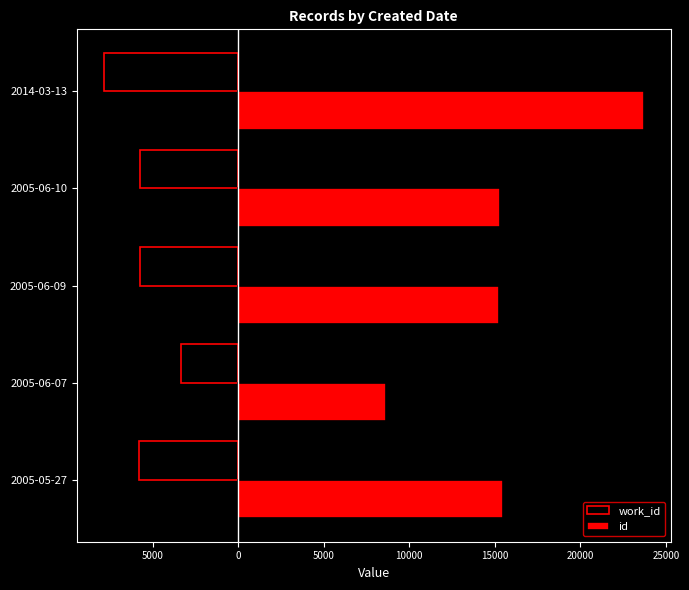

Reading right to left, what are all the values shown in this chart?

work_id: -7850	-5730	-5716	-3345	-5791
id: 23689	15289	15245	8618	15447